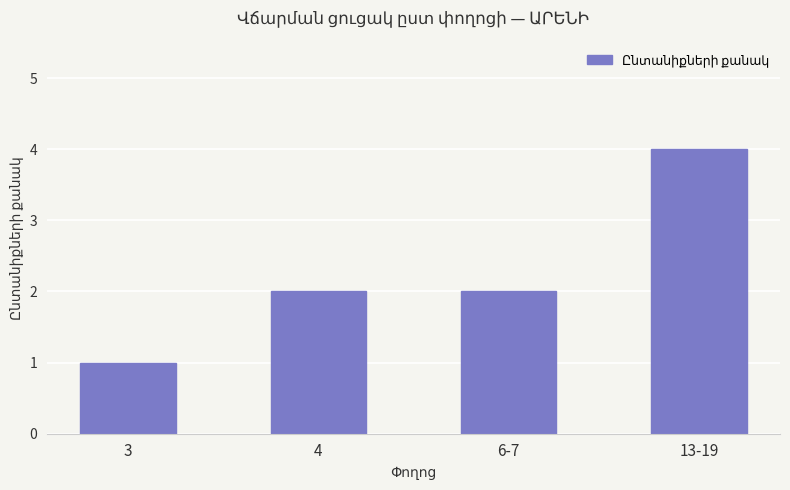

Approximately how many times larger is the value at 4 compared to 13-19?

0.5